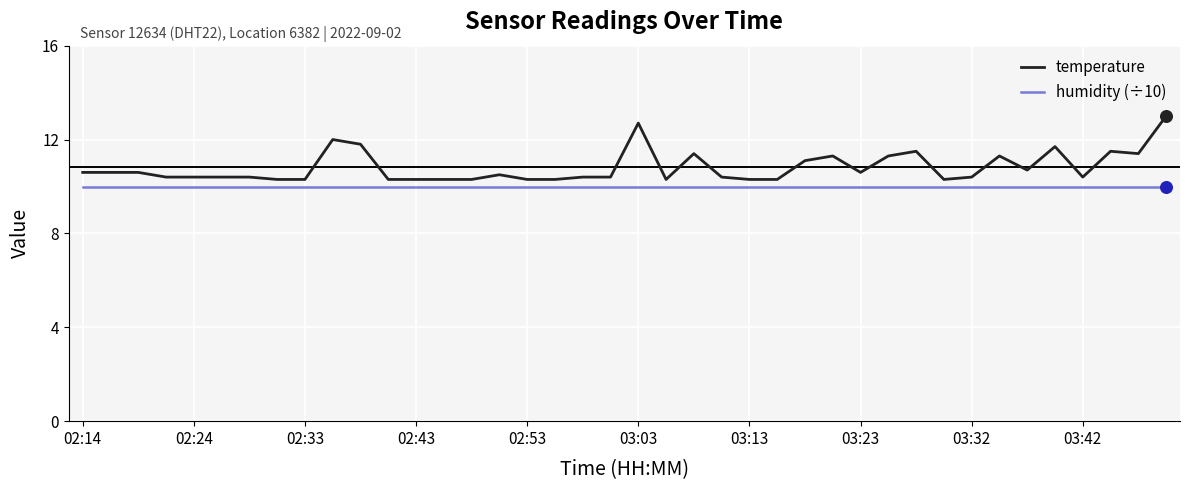

Which series has the widest spread of values?

temperature